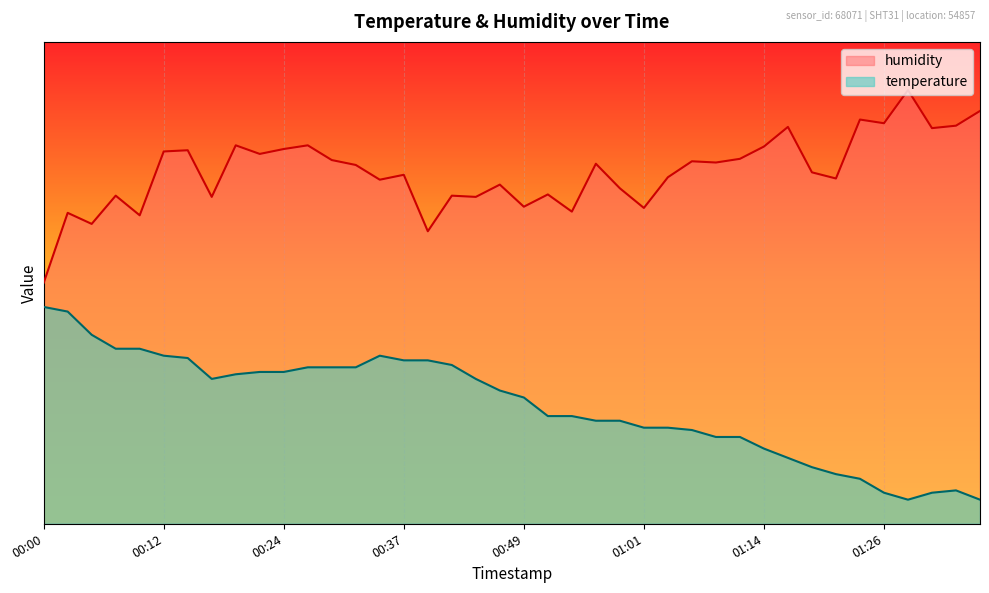

True or false: humidity has more than 1 interior local peaks.

True